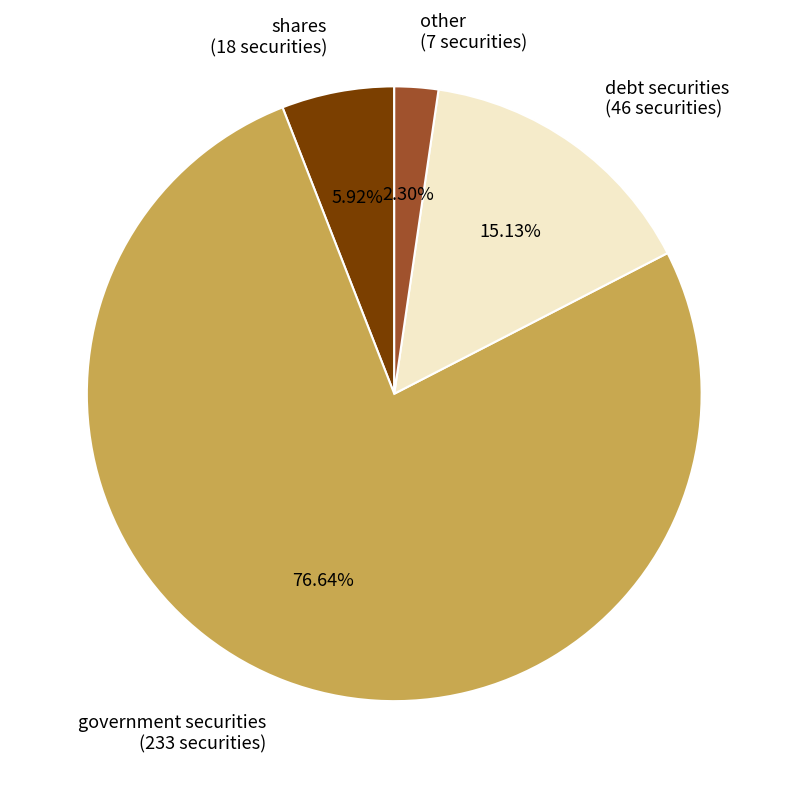

Does other account for over 50% of the chart?

No